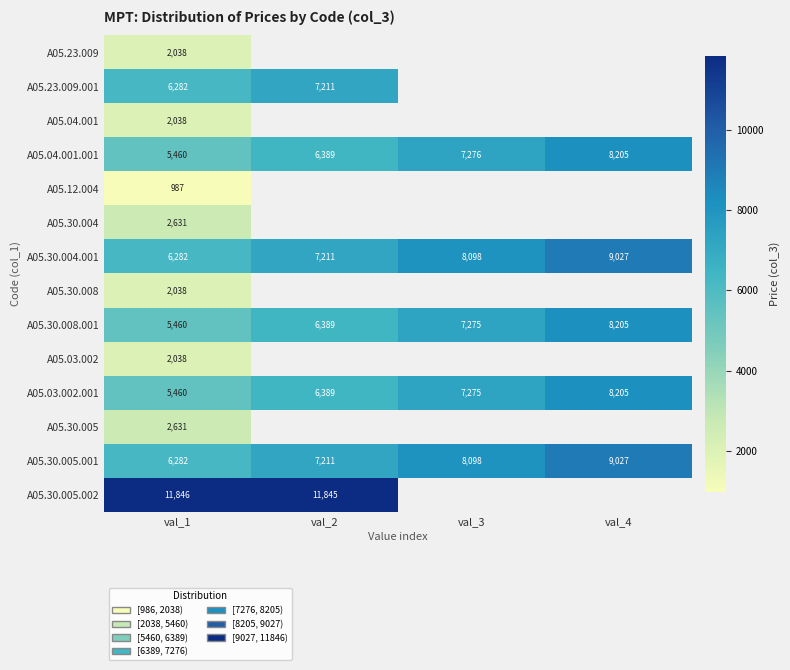

Which category has the lowest value across all series?

val_1